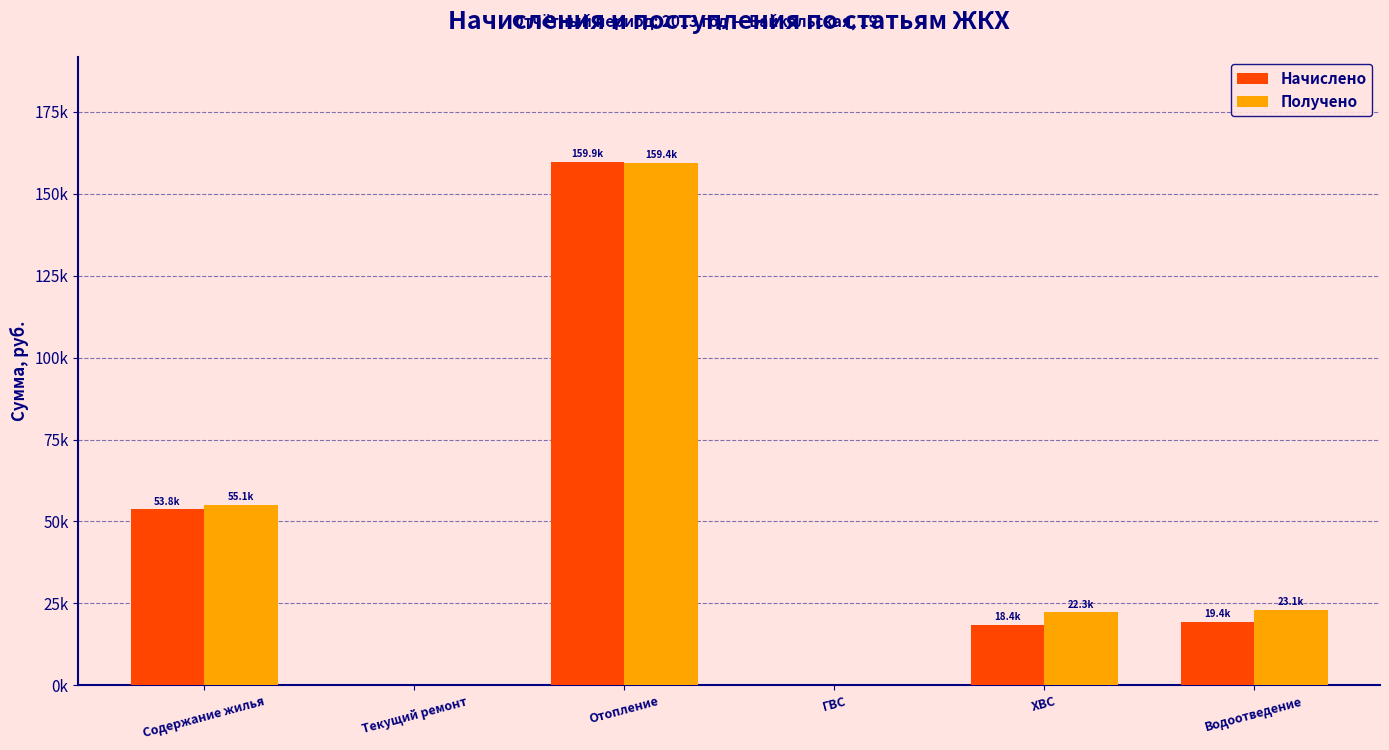

Reading left to right, what are all the values shown in this chart?

Начислено: 53758.4	0.0	159851.0	0.0	18447.5	19392.7
Получено: 55130.2	0.0	159440.0	0.0	22327.4	23074.6